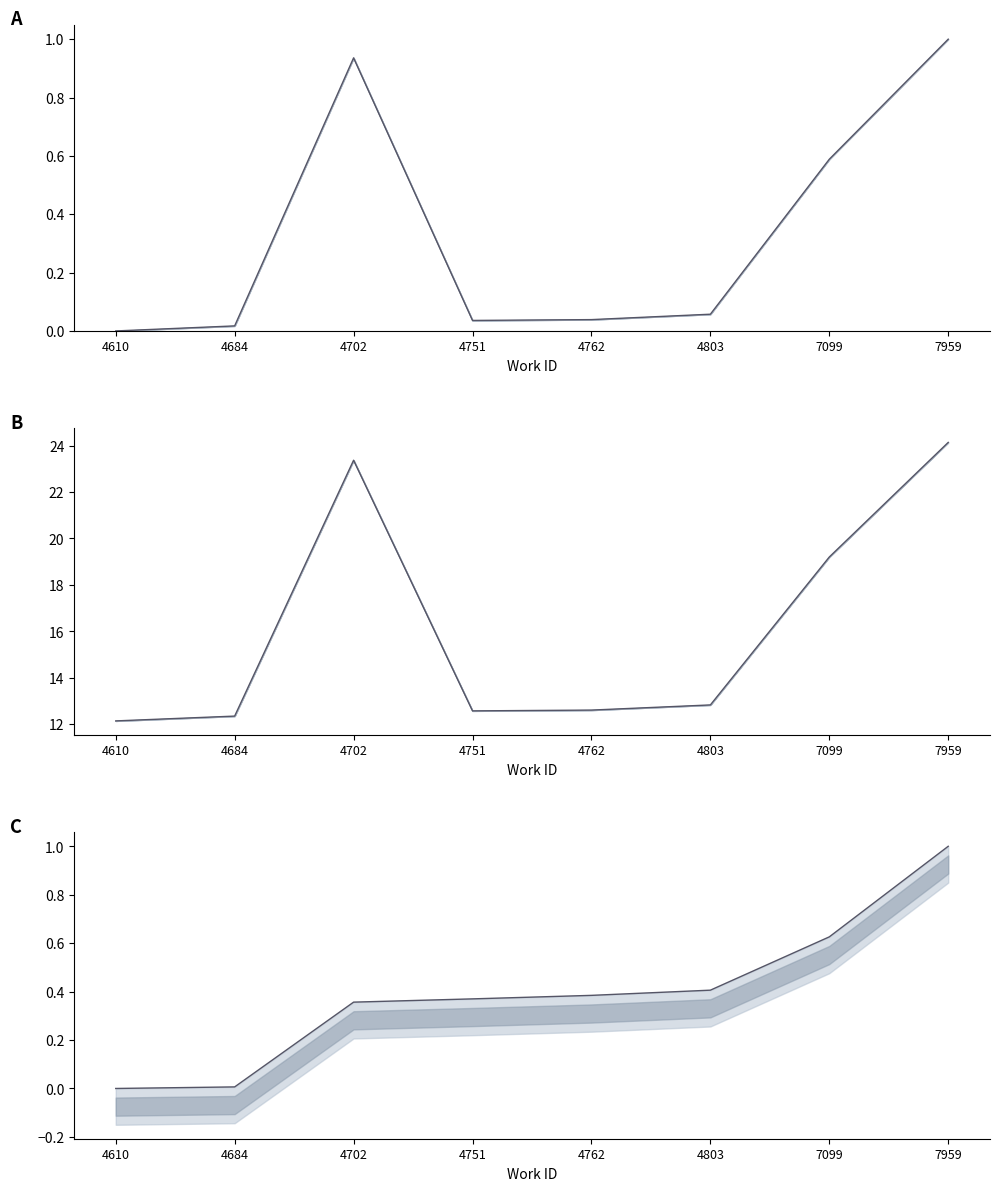

What is the change in value from 4684 to 7099?

+0.6